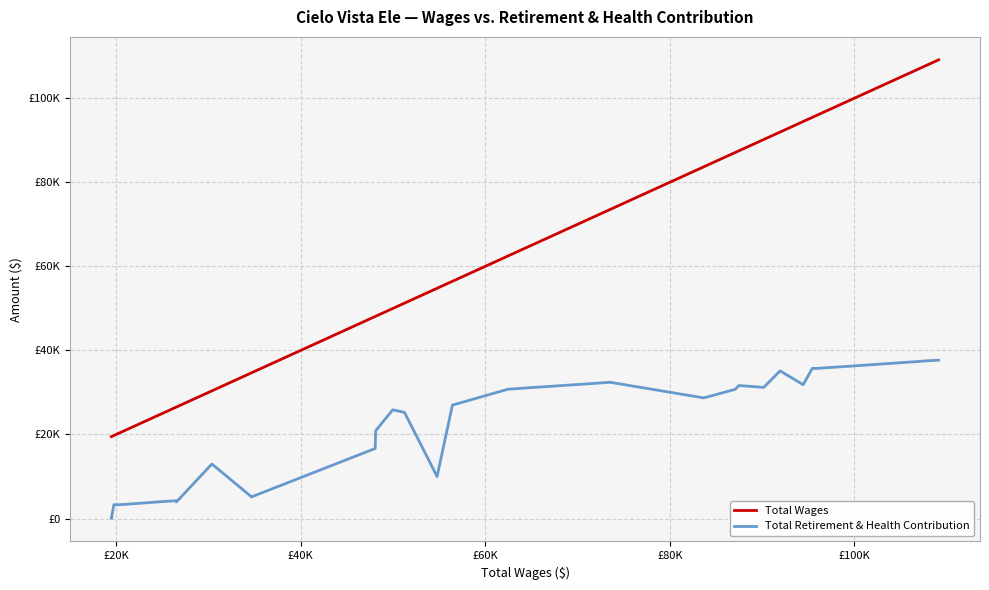

True or false: Total Retirement & Health Contribution and Total Wages cross at least once.

False